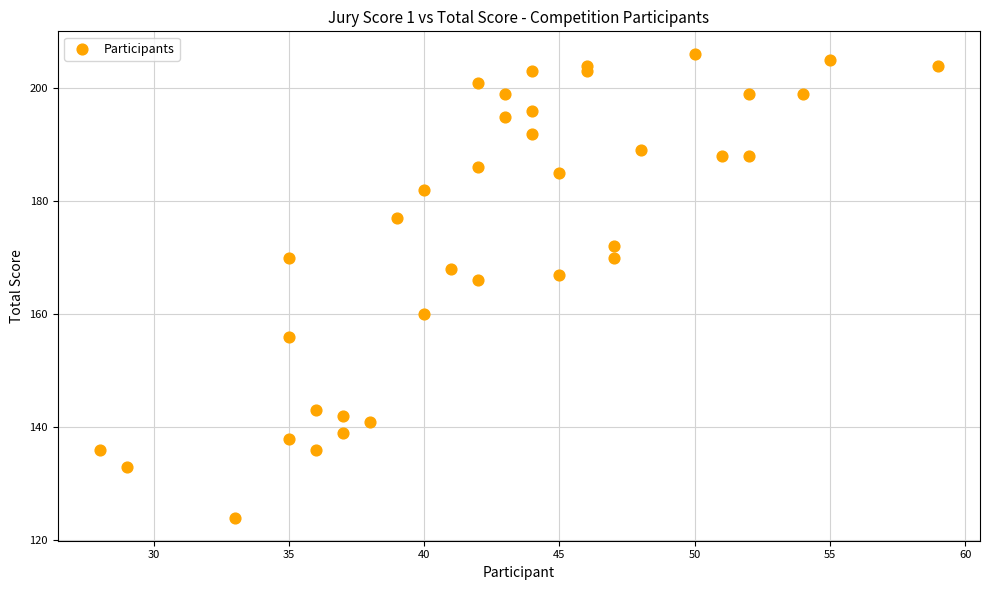

What Y value in the scatter plot is closest to 165?

166